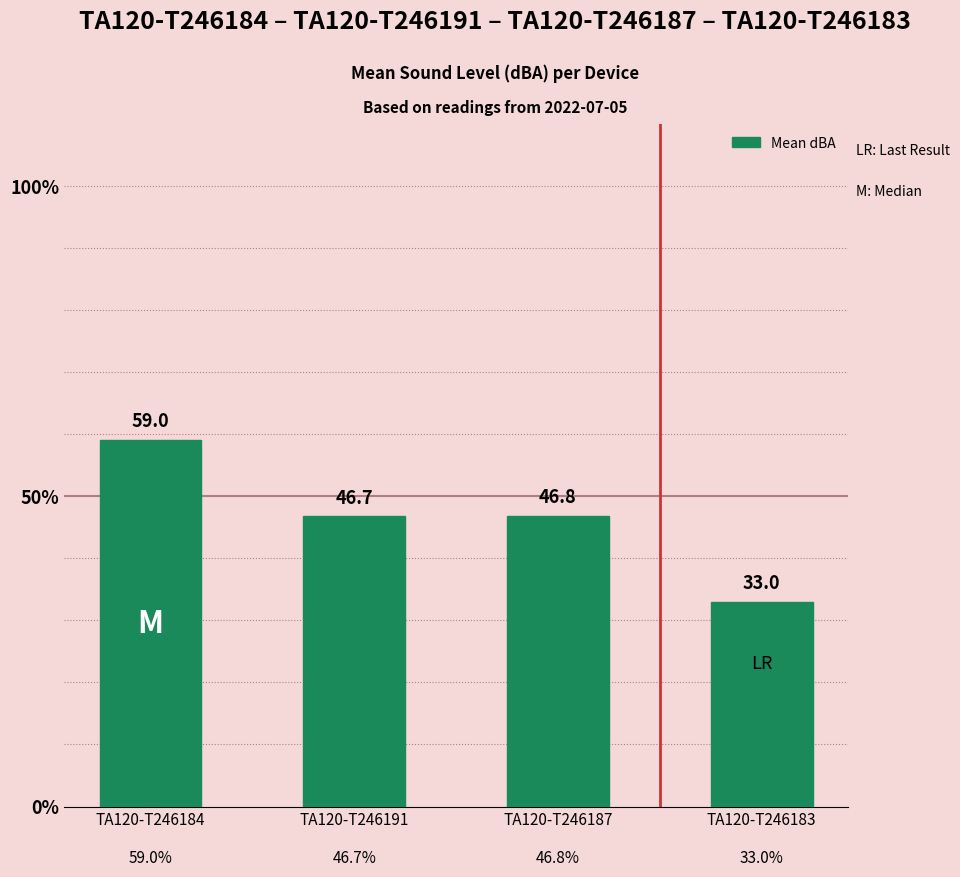

Reading left to right, list all the values displayed in this chart.

TA120-T246184=59.0	TA120-T246191=46.7	TA120-T246187=46.8	TA120-T246183=33.0